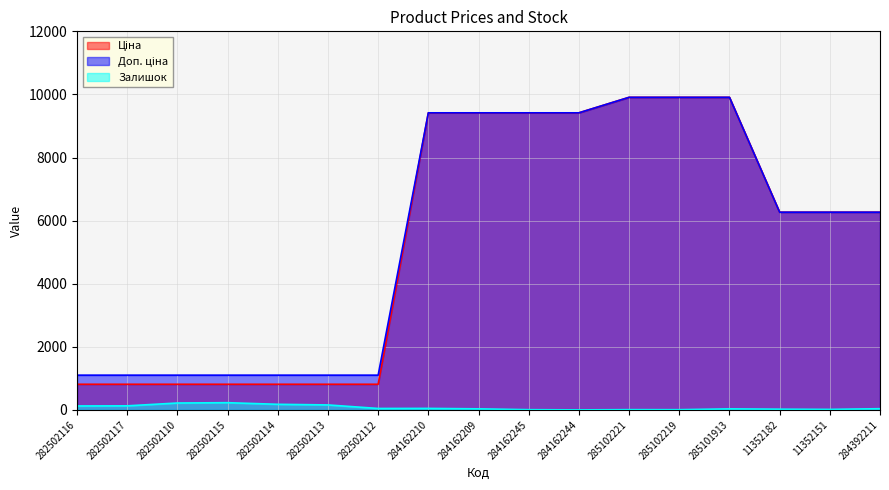

What is the value of the Доп. ціна point at the 10th from the left?

9416.9